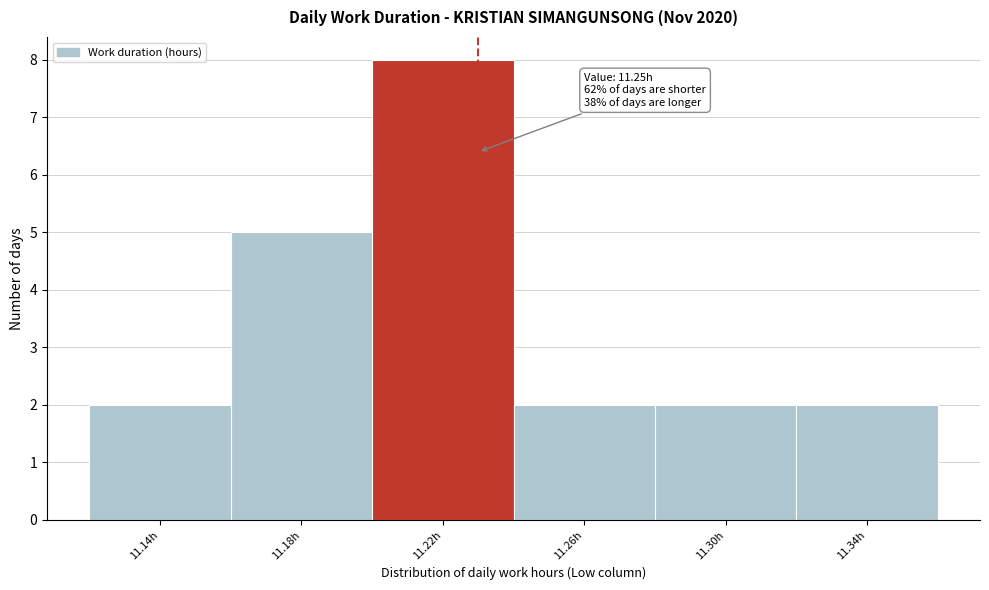

Reading left to right, transcribe all the data shown in this chart.

2	5	8	2	2	2